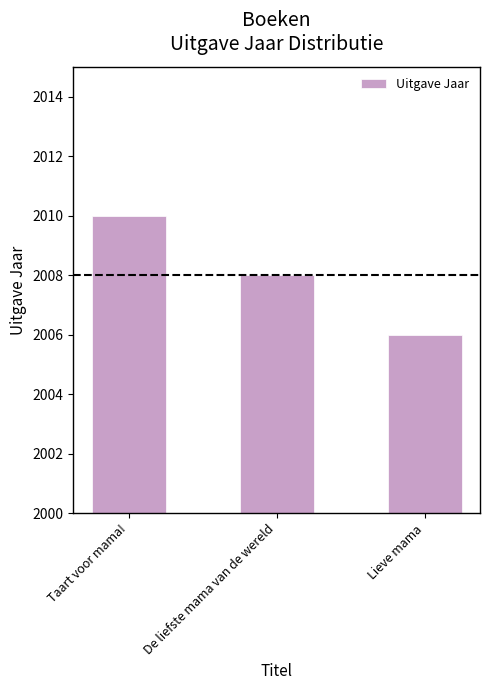

The value at Taart voor mama! is 730. True or false?

False